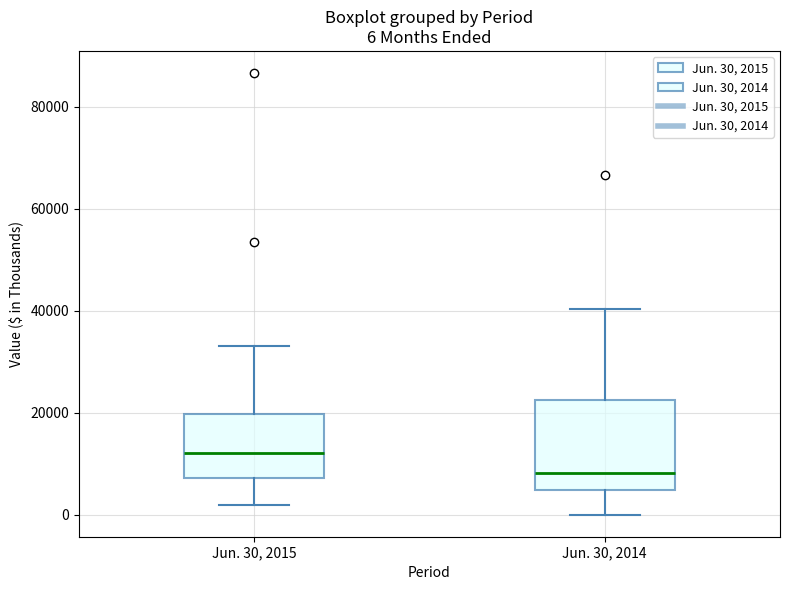

Comparing the boxes themselves (not the whiskers), which one is the tallest?

Jun. 30, 2014